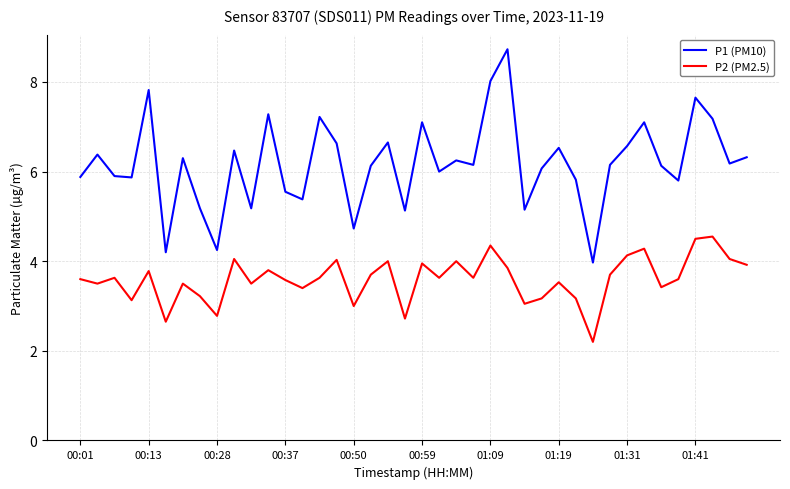

How many lines are shown in the chart?

2